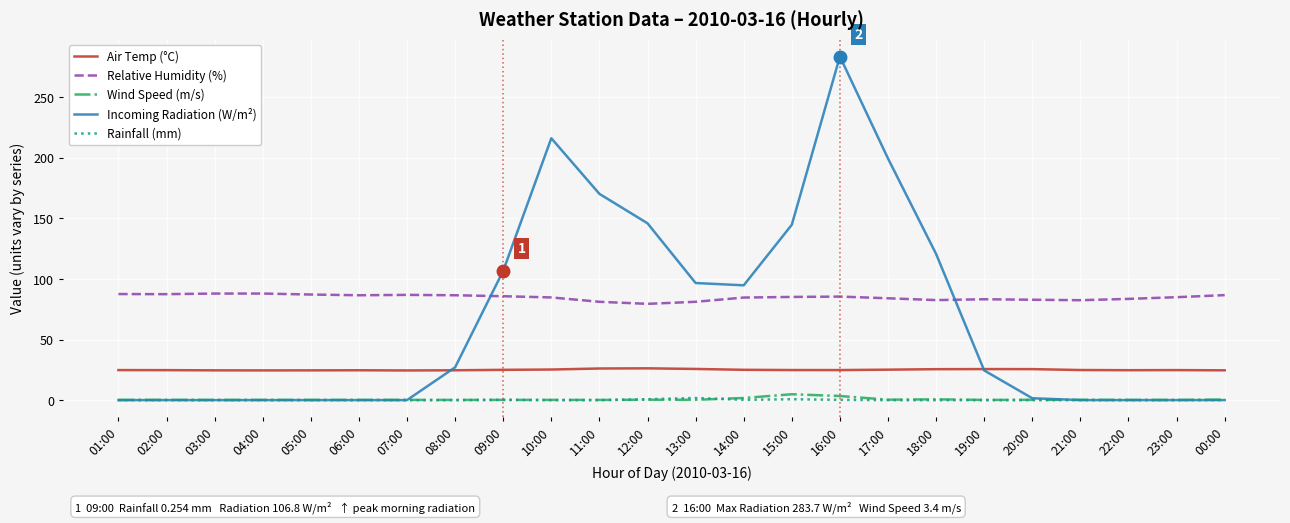

The Rainfall (mm) series shows 0.0 at 11:00. True or false?

True